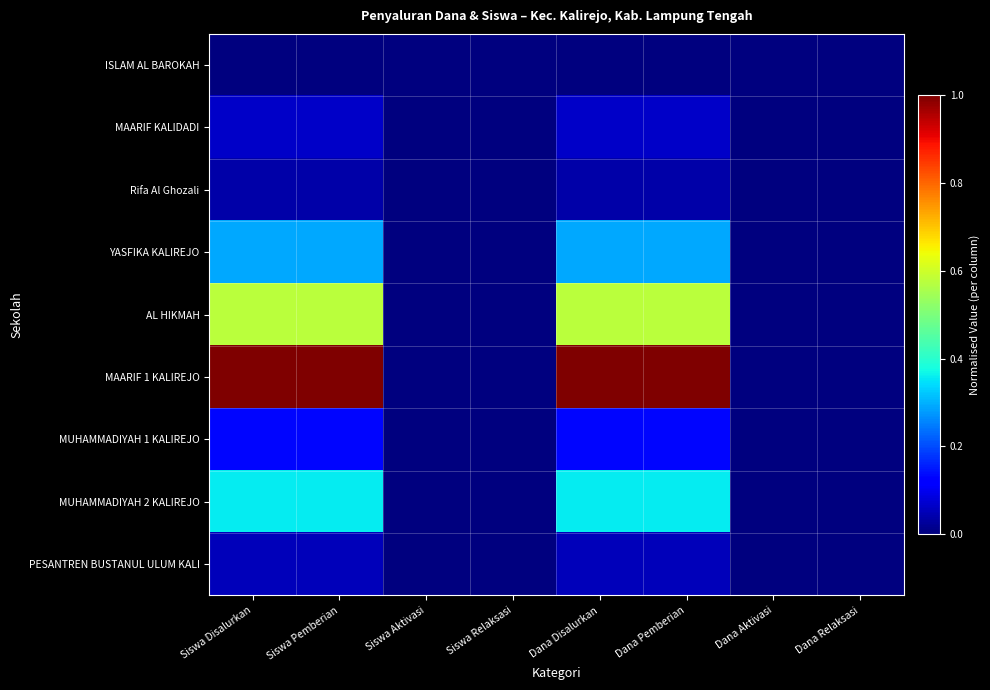

At which category is the sum across all series the highest?

Siswa Disalurkan